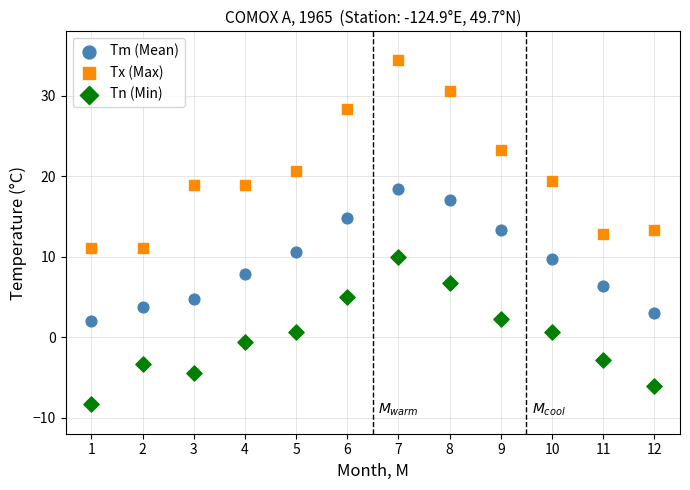

Which series has the widest spread of Y values?

Tx (Max)